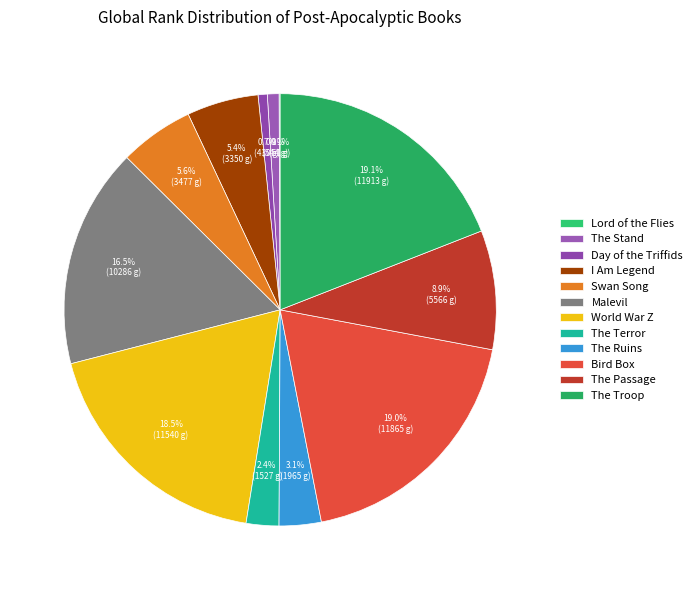

Is there any slice that represents more than half of the pie?

No